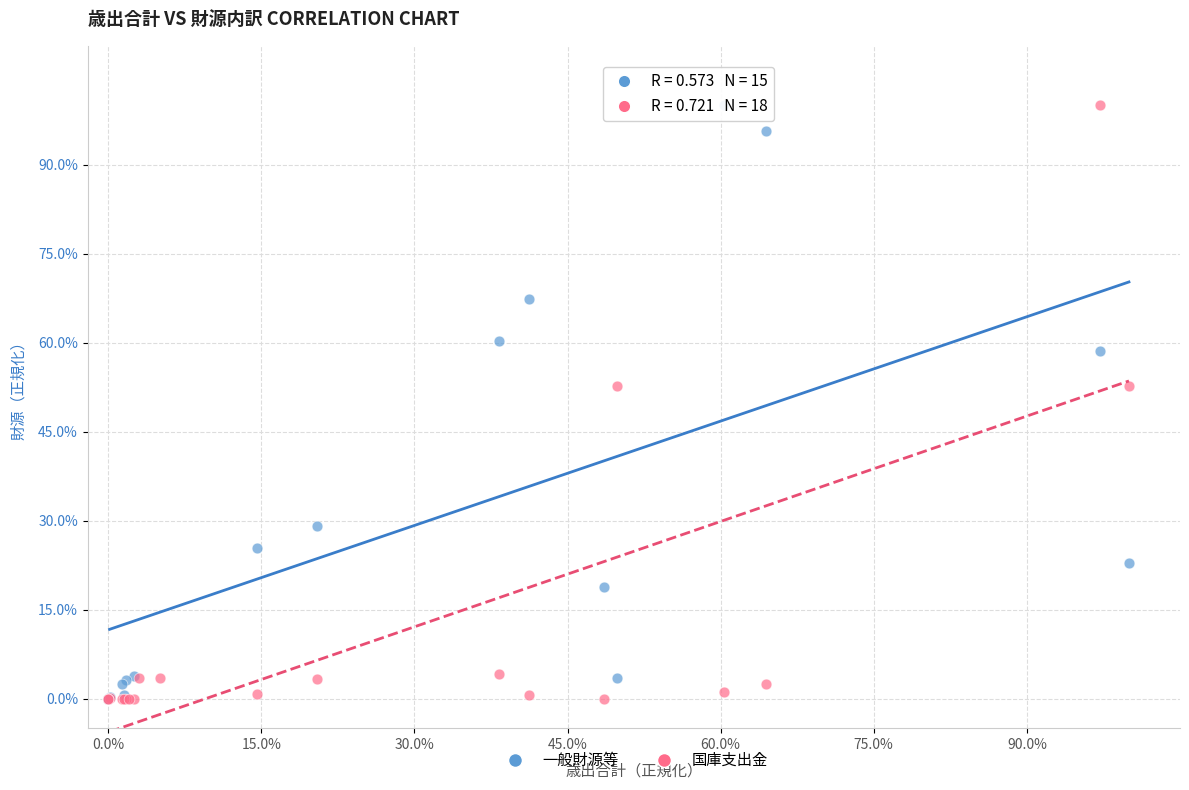

What are all the series names shown in the legend?

一般財源等, 国庫支出金